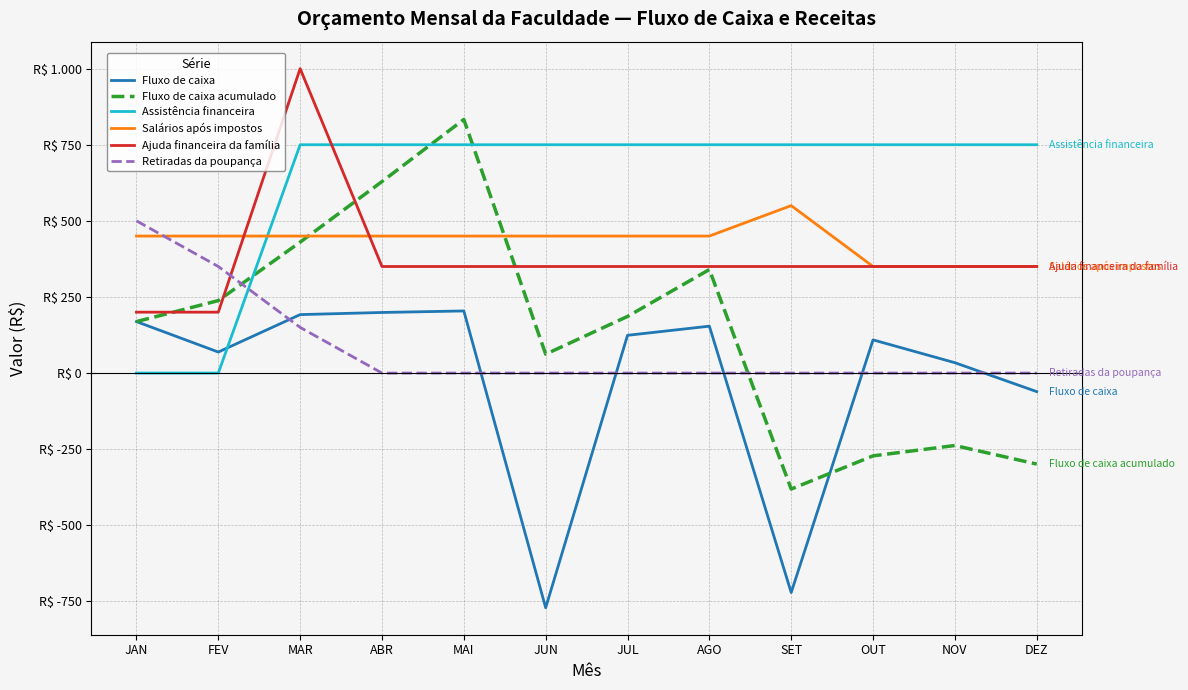

Is it true that Ajuda financeira da família equals 350 at SET?

True